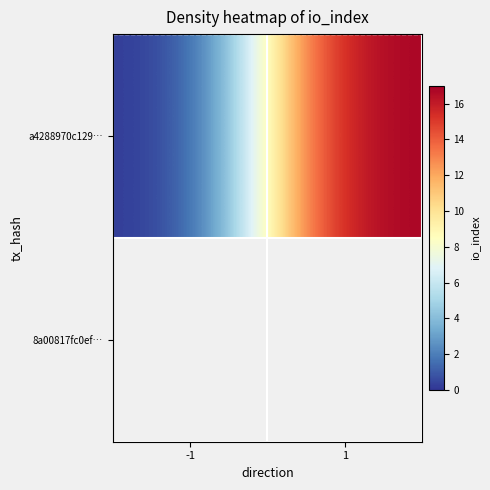

What is the change in value from -1 to 1?

+17